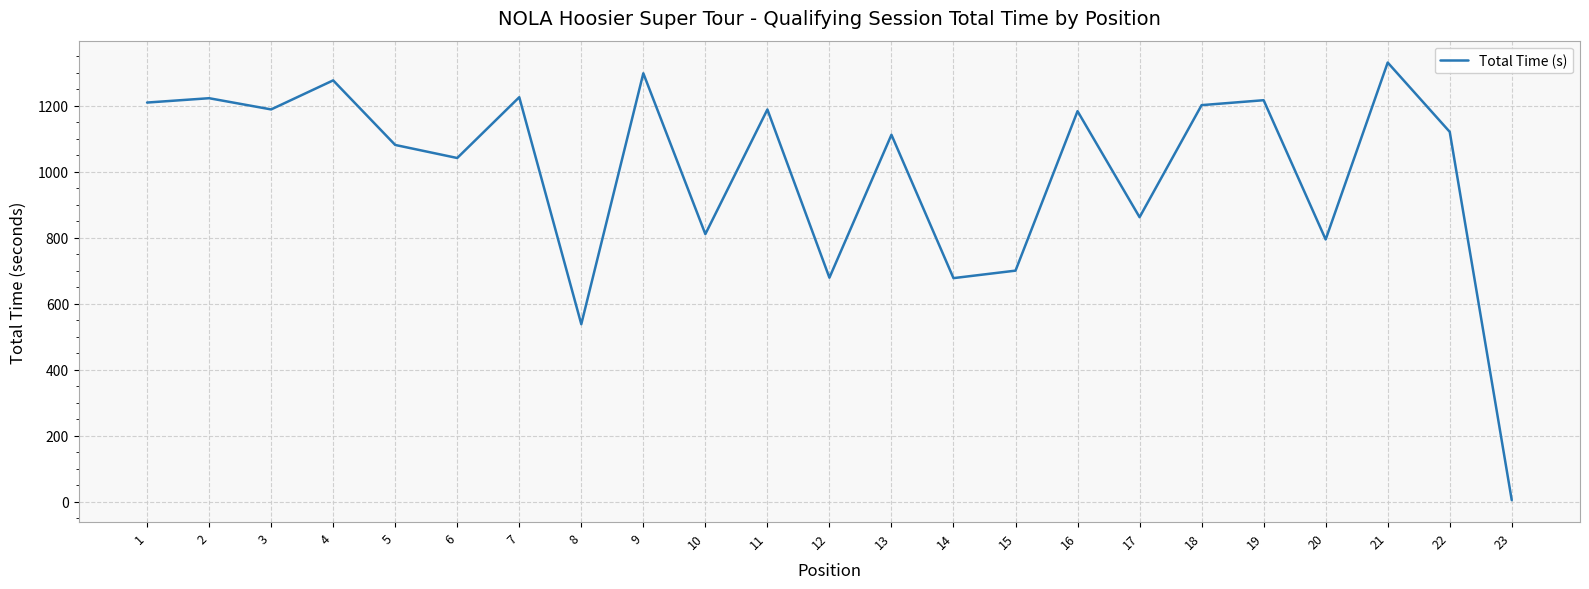

Count the number of values greater than 1121.

12